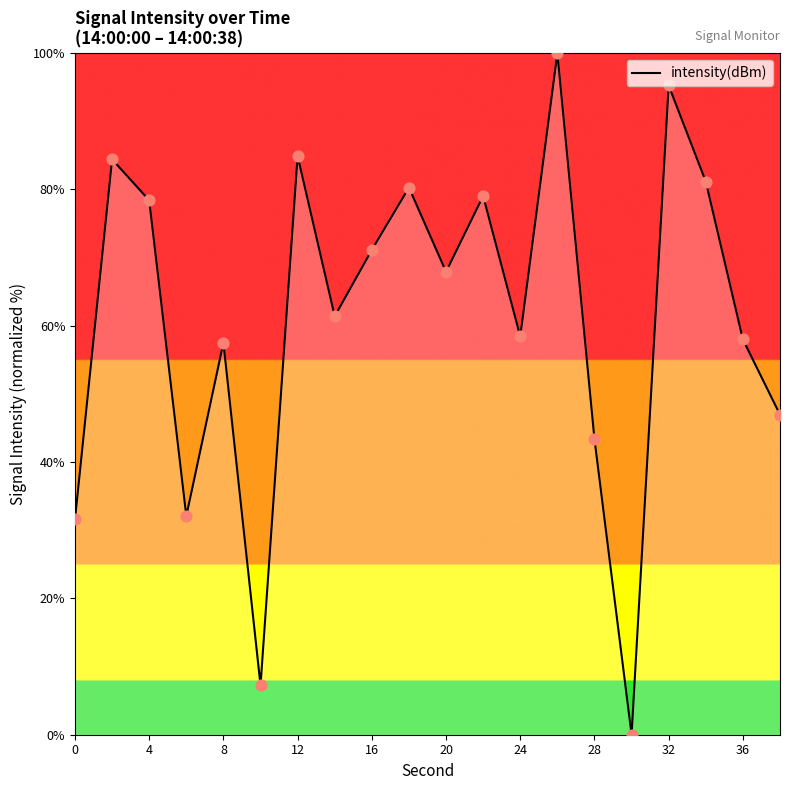

What is the greatest value displayed?

100.0